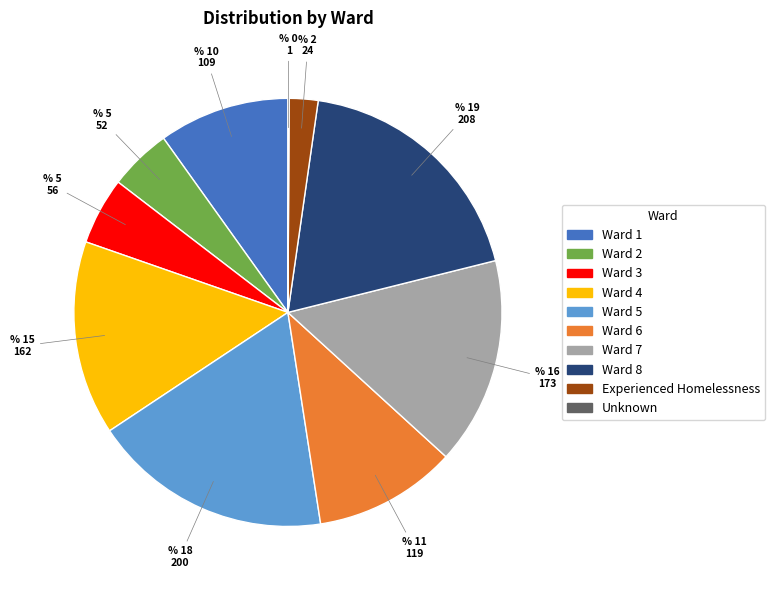

Which category has the biggest portion of the pie?

Ward 8